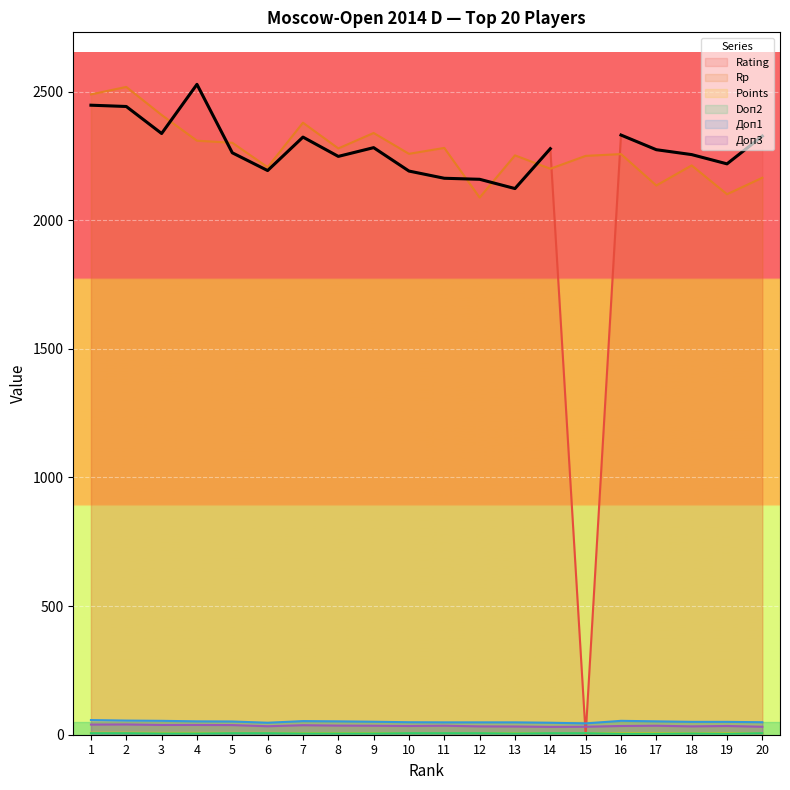

What is the lowest value of the Доп3 series?

30.5